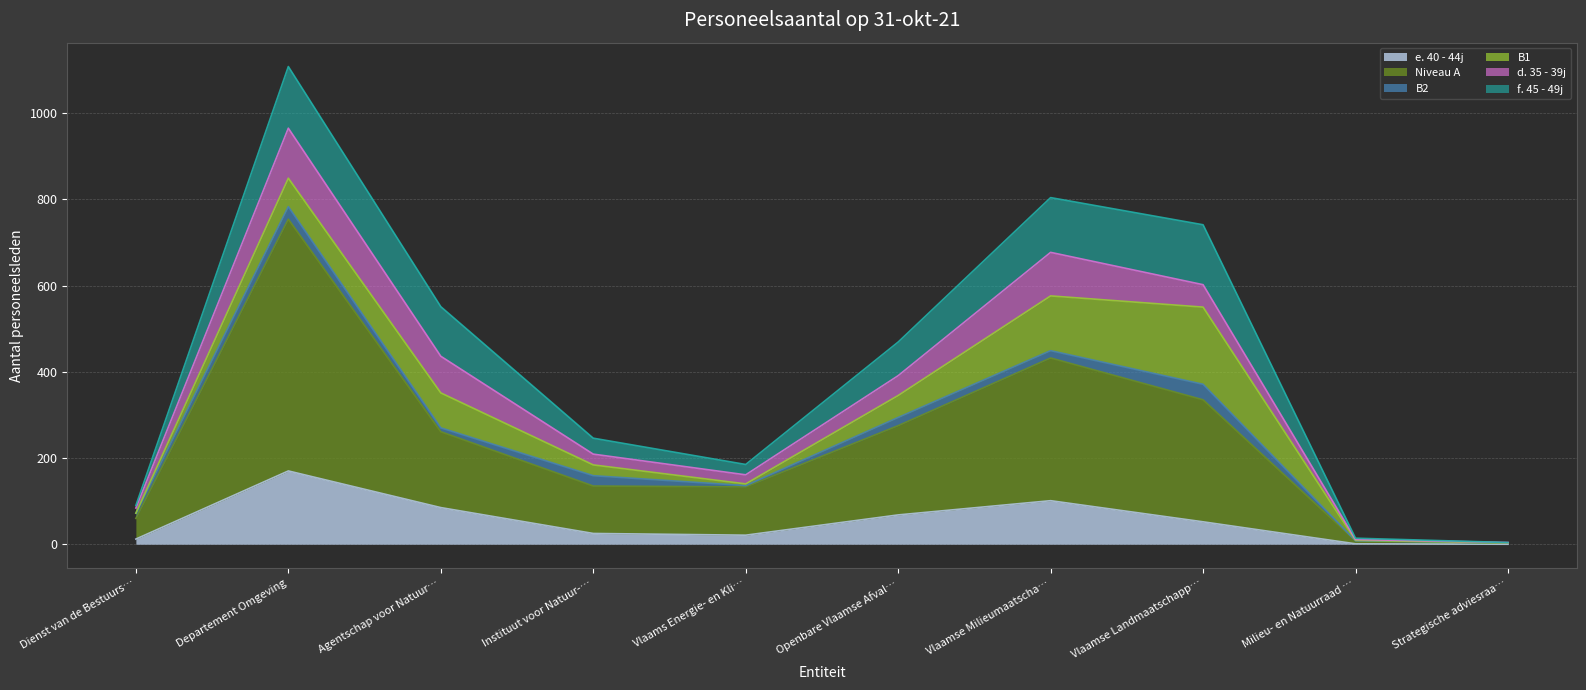

What is the maximum value for B1?

179